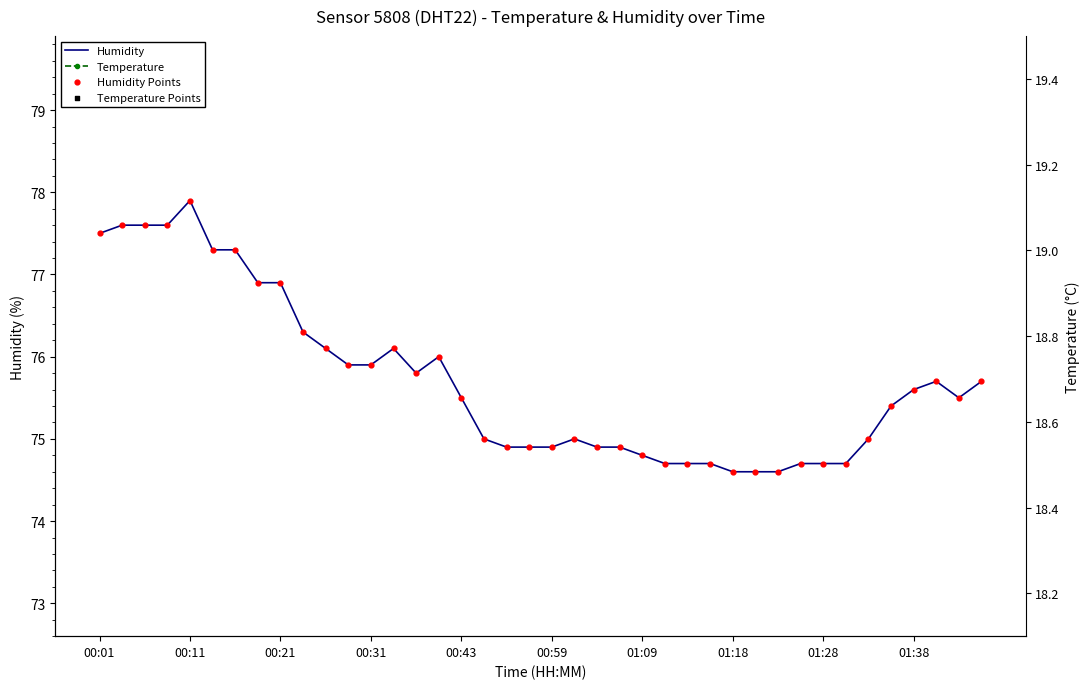

What is the total value across all series at 00:43?

188.6